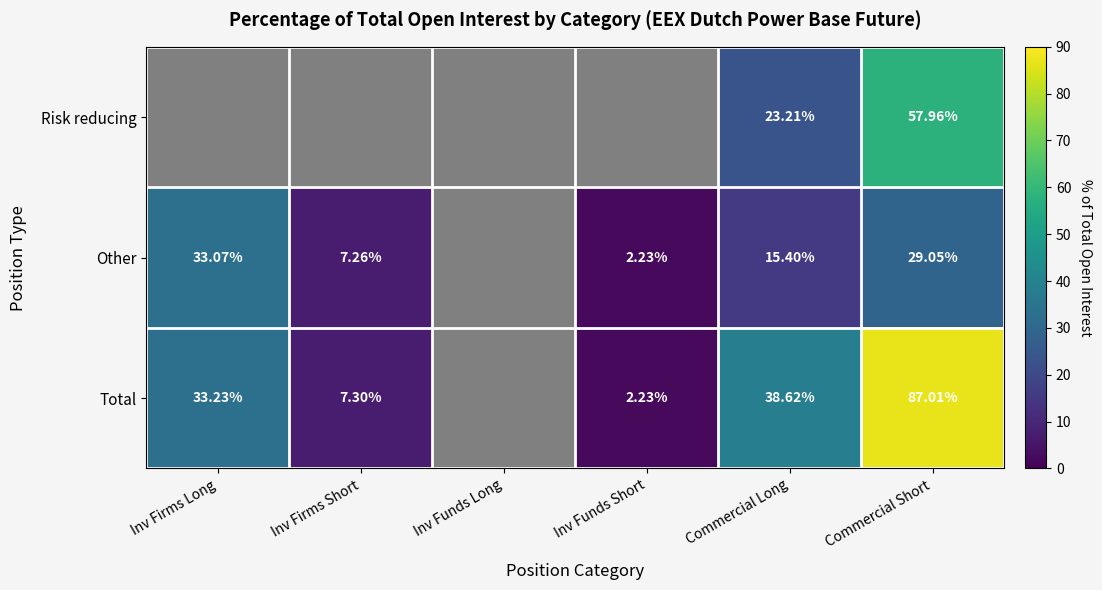

Is the value of Other at Inv Funds Short greater than the value of Total at Commercial Long?

No